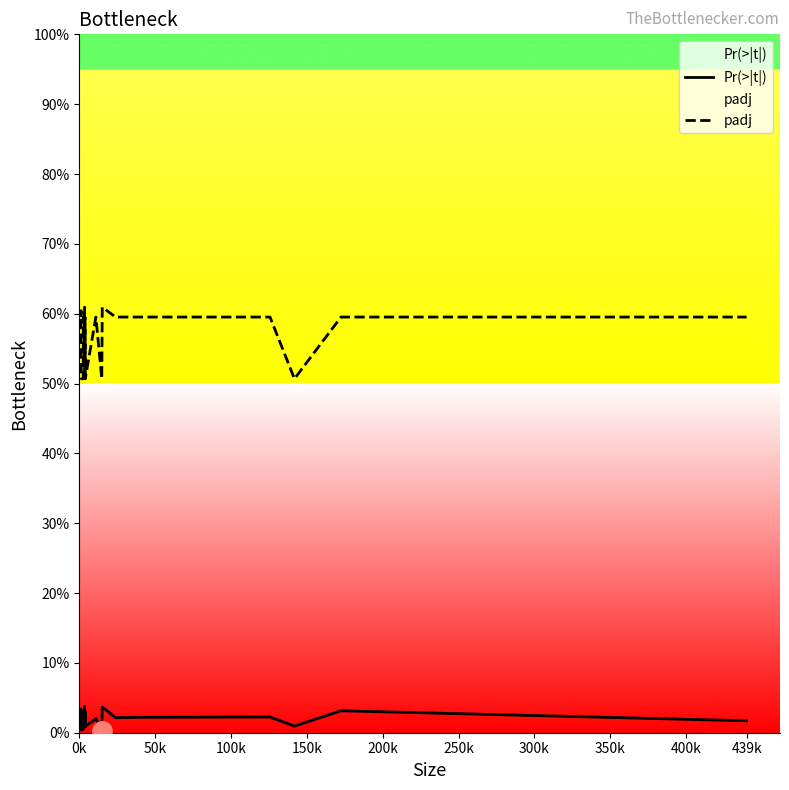

Between 50k and 439k, which is larger?

50k